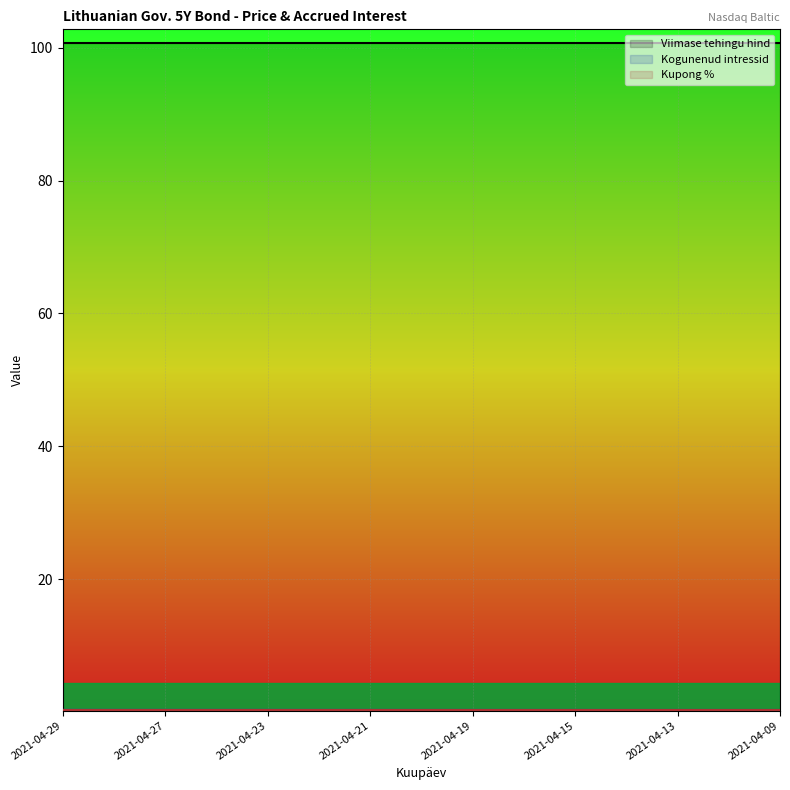

Which series has the widest spread of values?

Kogunenud intressid